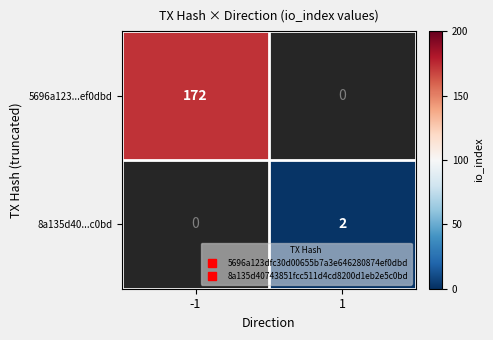

At which label is 5696a123...ef0dbd closest to 172?

-1